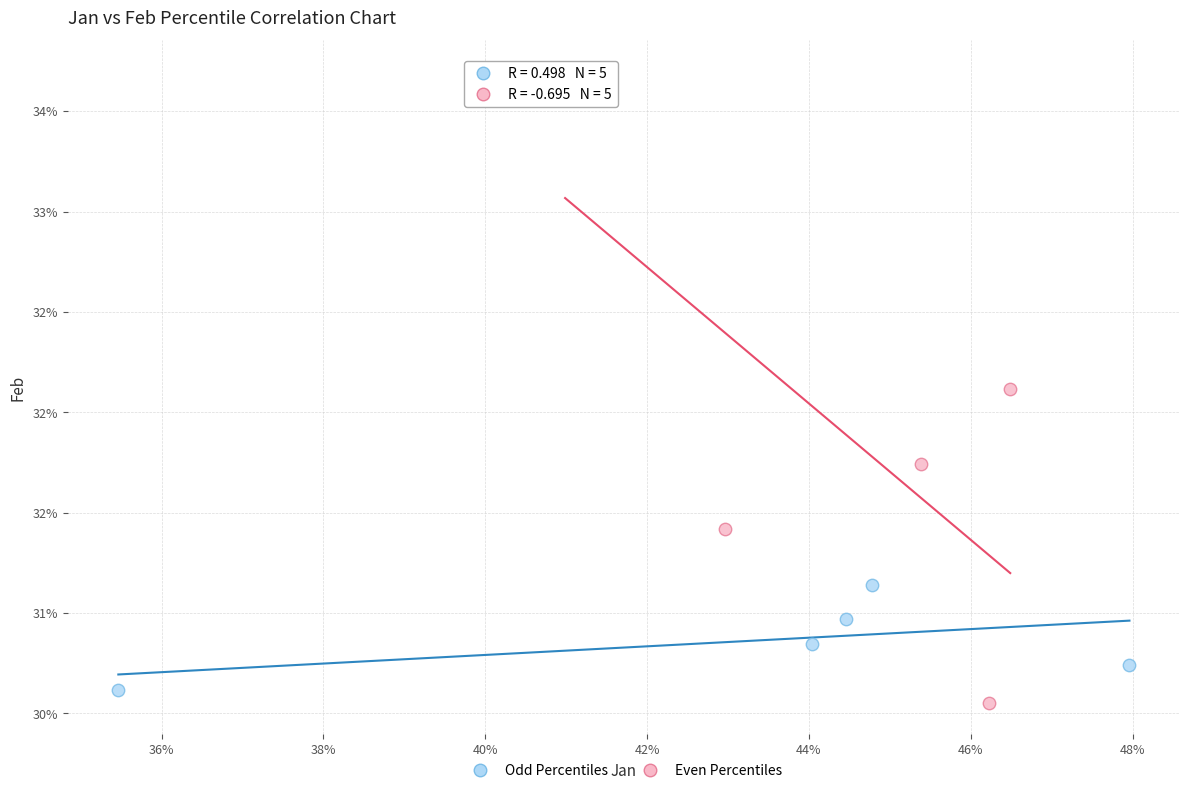

What are all the series names shown in the legend?

Odd Percentiles, Even Percentiles